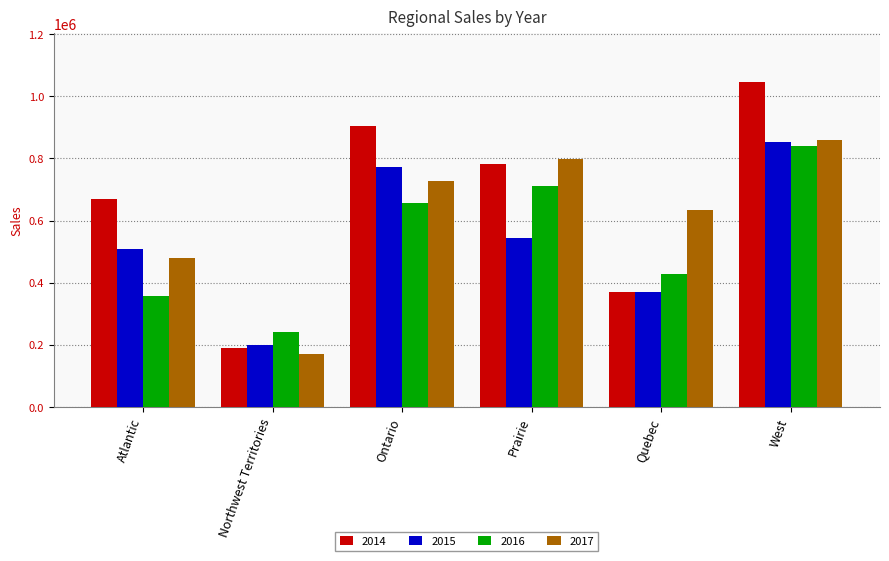

Where does the 2014 series first go above 782526?

Ontario